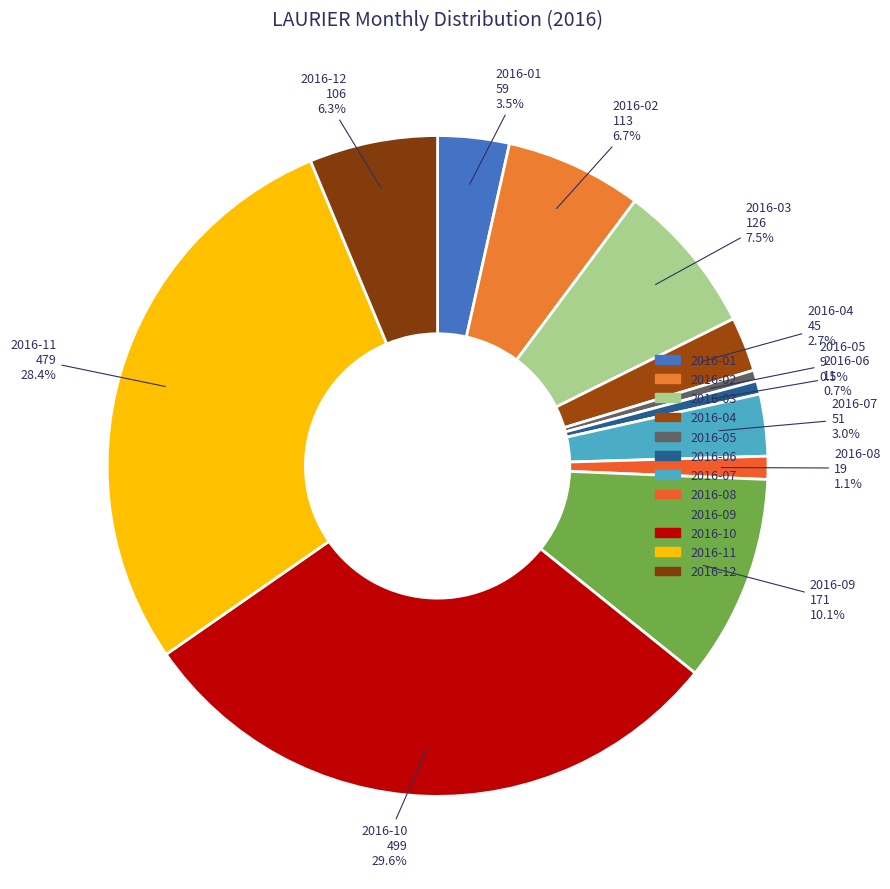

How many slices are in this pie chart?

12